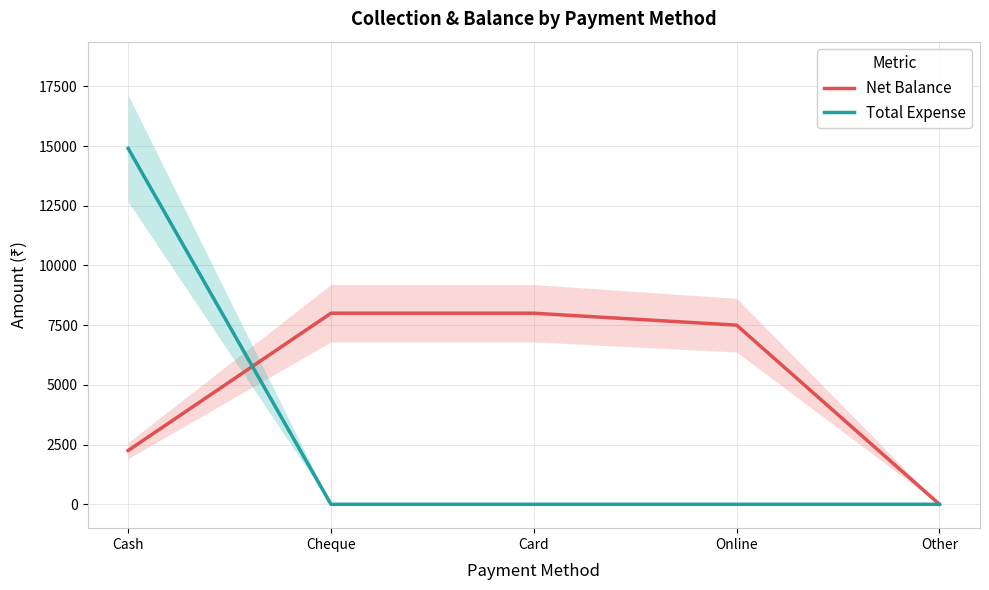

What is the sum of all Total Expense values?

14900